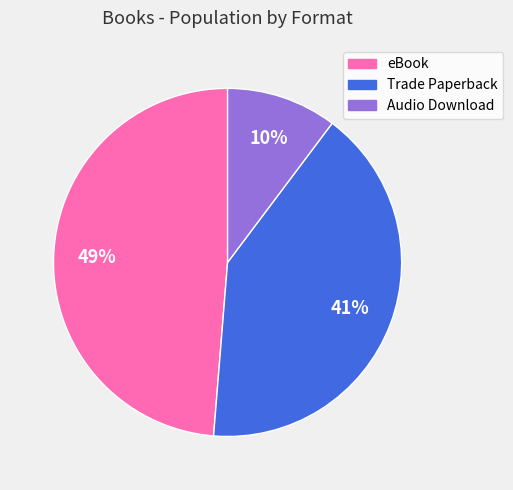

Which slice is the largest?

eBook